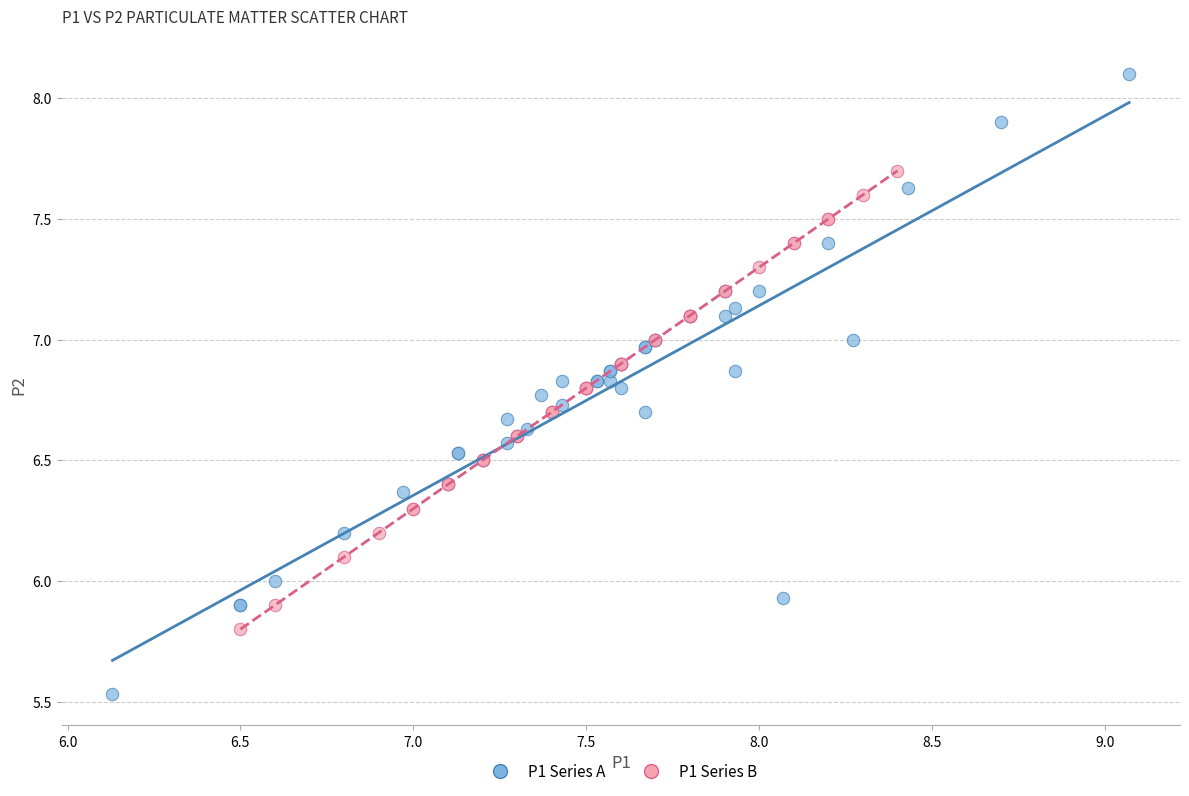

Which series reaches the minimum Y coordinate?

P1 Series A